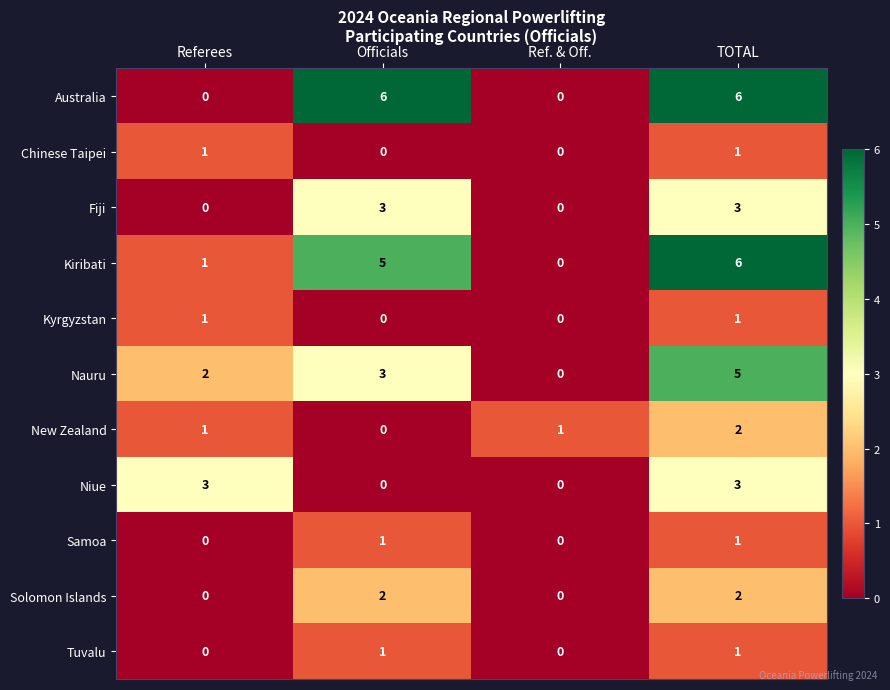

What is the maximum value shown in the chart?

6